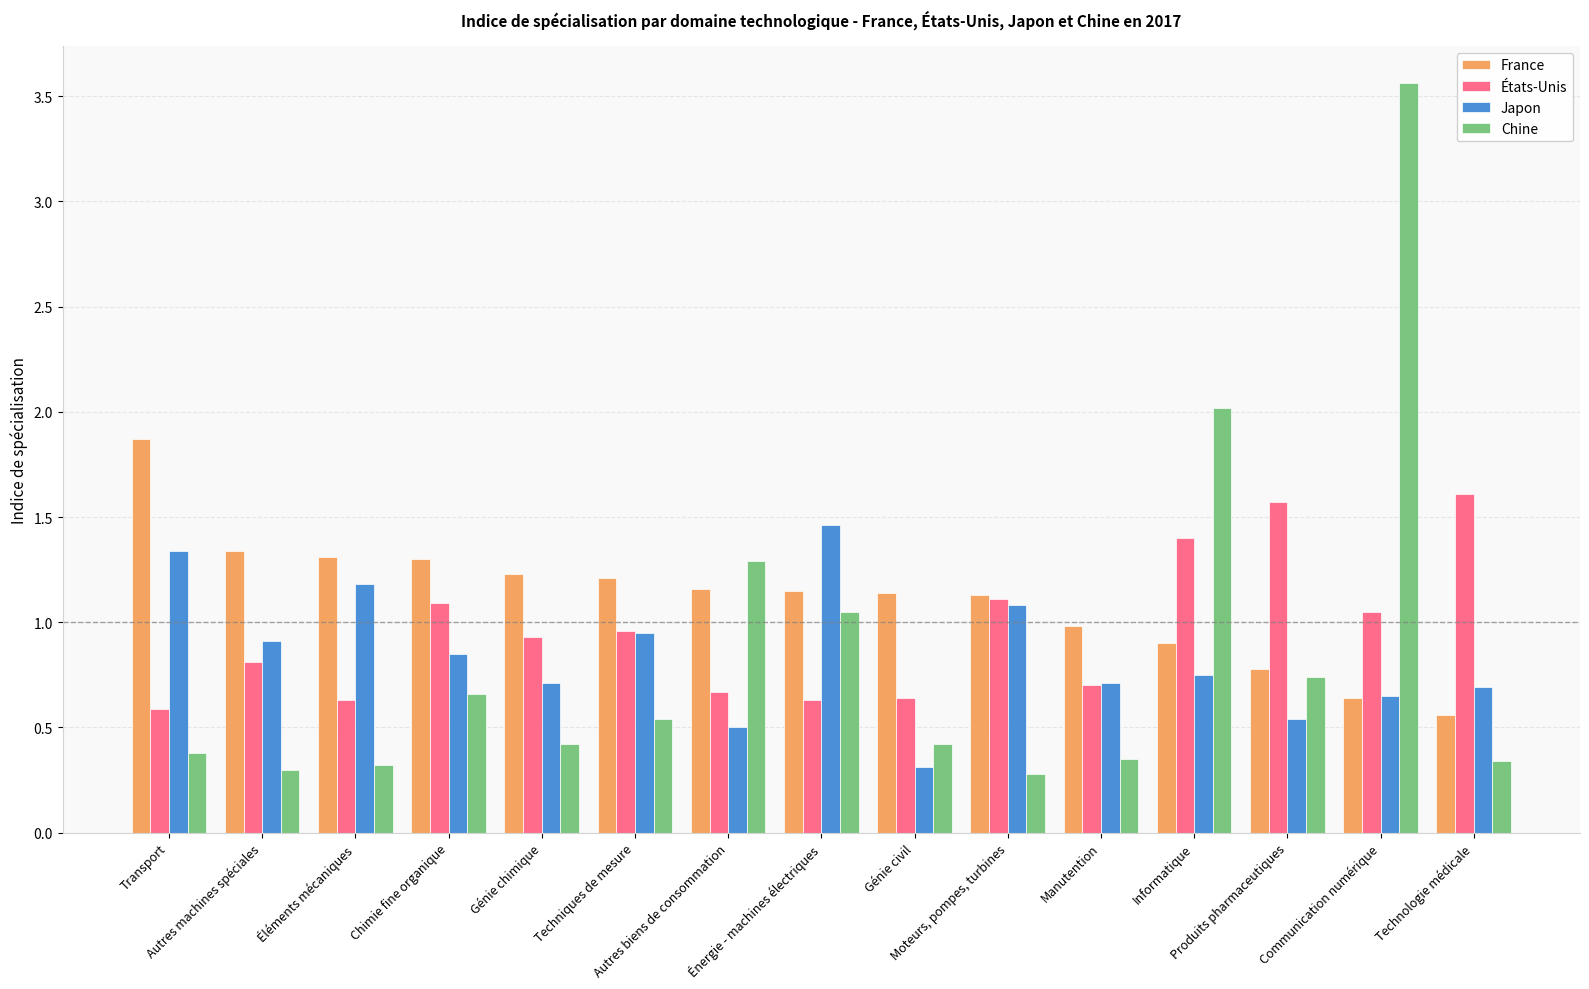

How many bars are there in total?

60